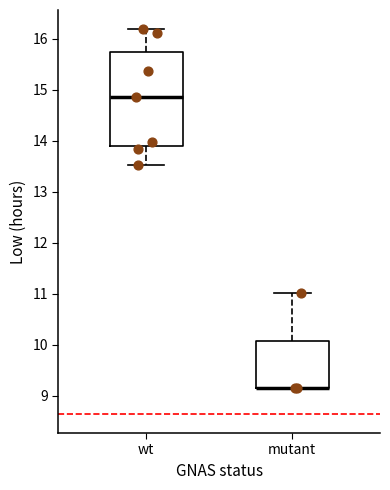

Reading left to right, read every box against the y-axis: the position of its median line, the range the box covers, and the ends of its whiskers. The values are not printed on the chart, so give them approximately, as read against the axis.

wt: median 14.9, box 13.9 to 15.7, whiskers 13.5 to 16.2
mutant: median 9.2 (drawn on the box's lower edge), box 9.2 to 10.1, whiskers 9.2 to 11.0